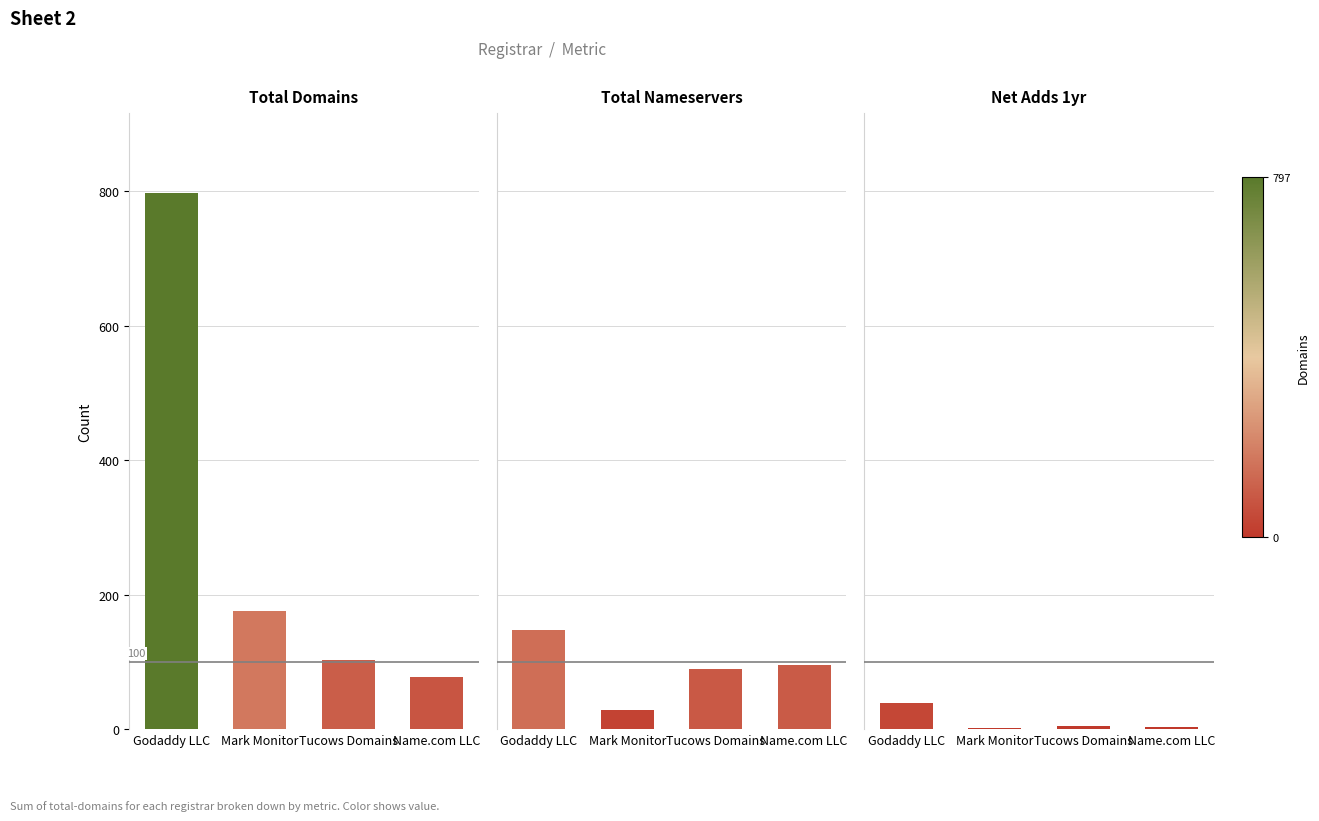

Reading left to right, what are all the values shown in this chart?

Total Domains: 797	175	103	78
Total Nameservers: 147	29	89	95
Net Adds 1yr: 38	2	5	3